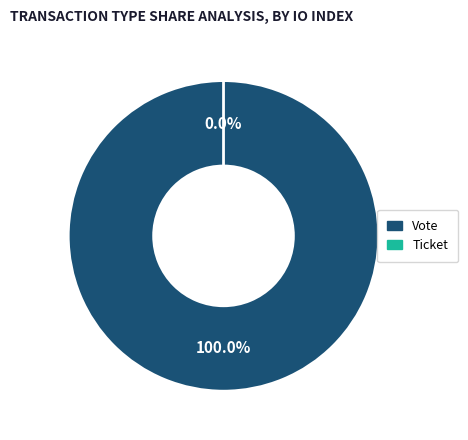

Rank the categories by value from lowest to highest.

Ticket, Vote